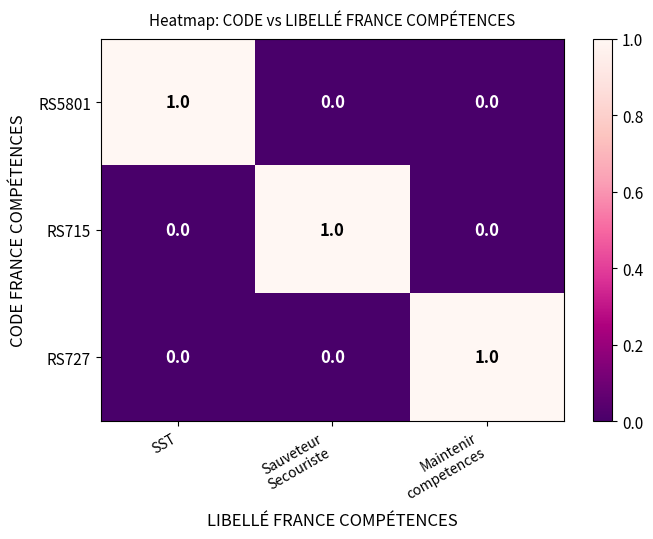

Reading left to right, extract all data points from this chart.

RS5801: 1	0	0
RS715: 0	1	0
RS727: 0	0	1